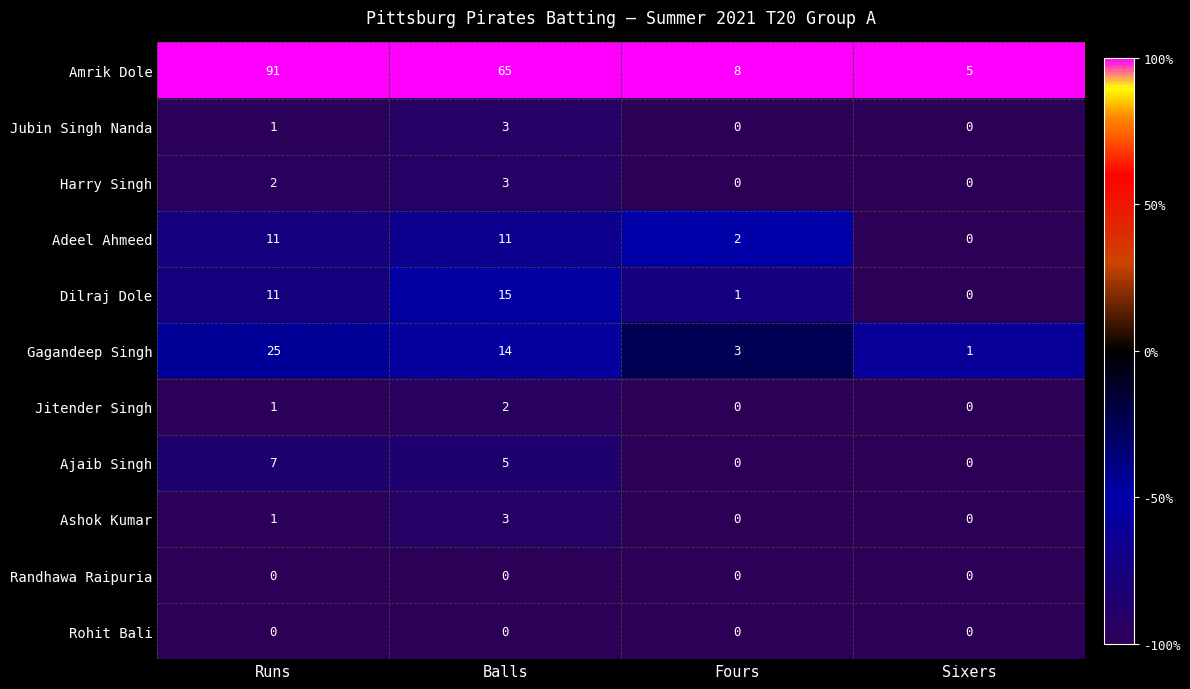

Which series has the largest range (max minus min)?

Amrik Dole